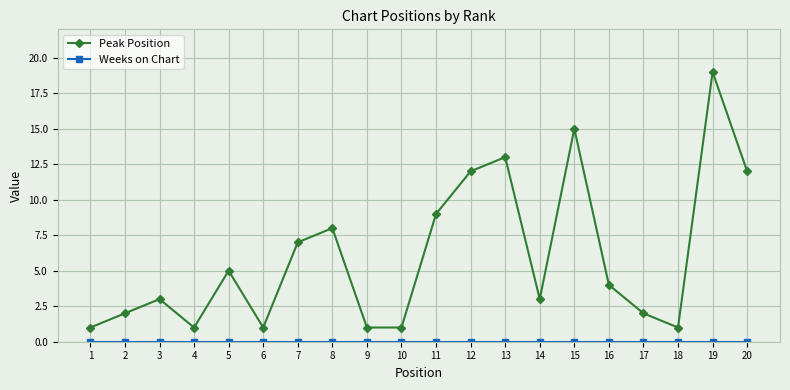

At which category is the sum across all series the highest?

19